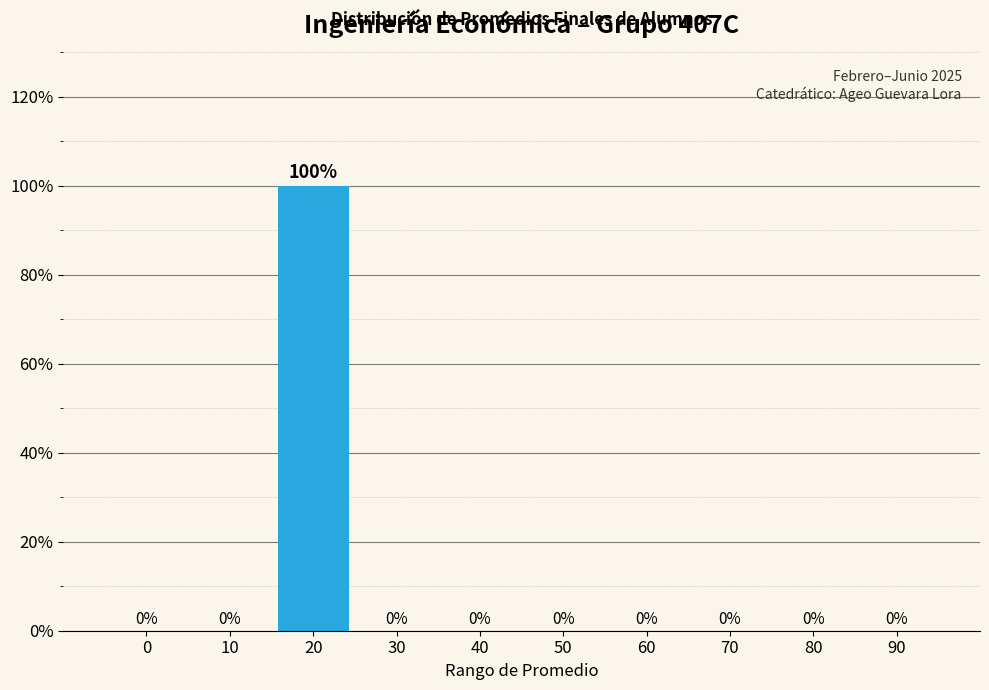

Reading left to right, transcribe all the data shown in this chart.

0=0	10=0	20=100	30=0	40=0	50=0	60=0	70=0	80=0	90=0